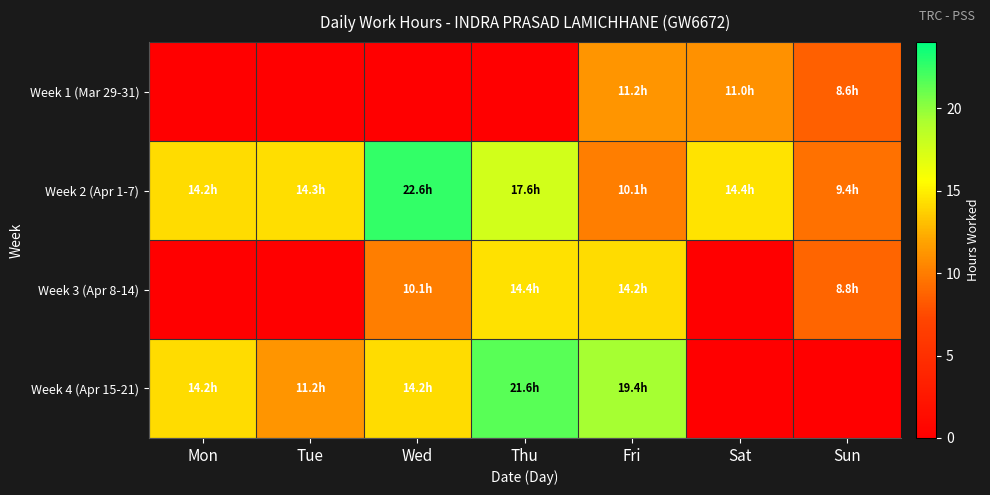

Which category has the lowest value across all series?

Mon